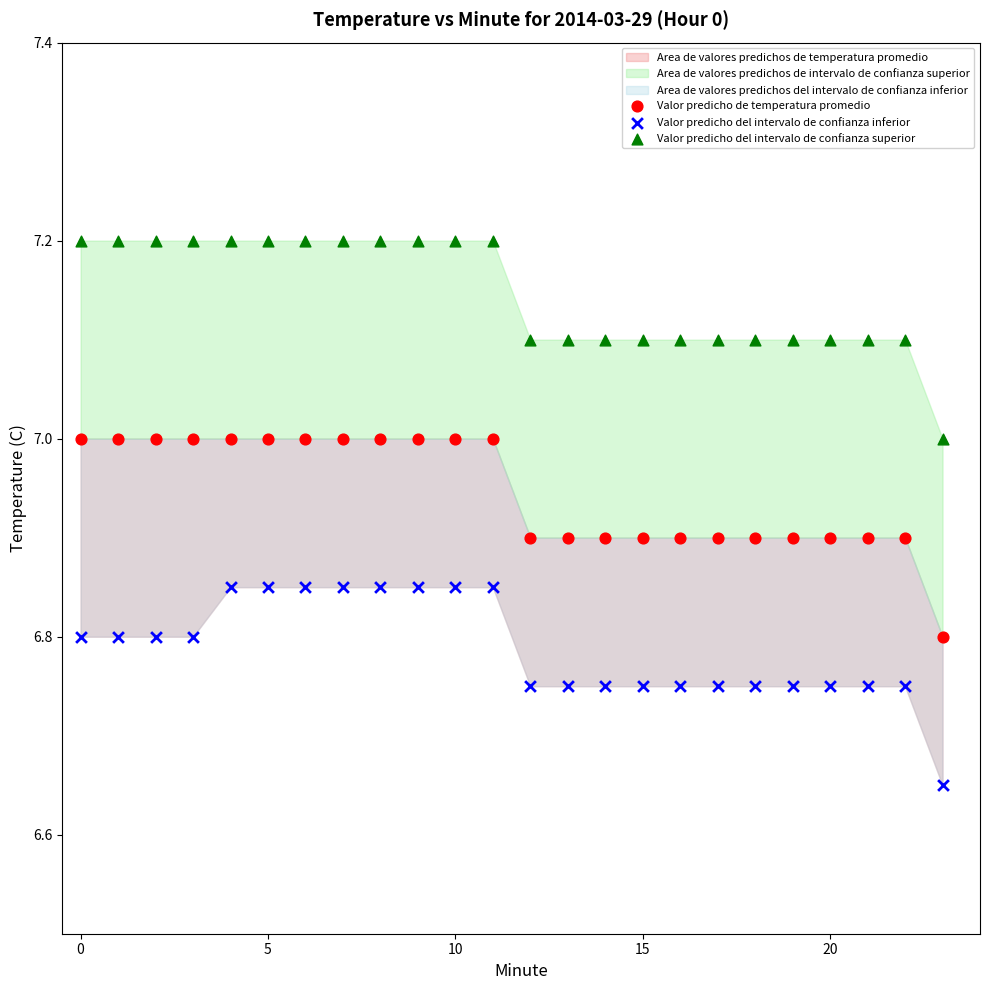

Which series contains the highest Y value?

Valor predicho del intervalo de confianza superior